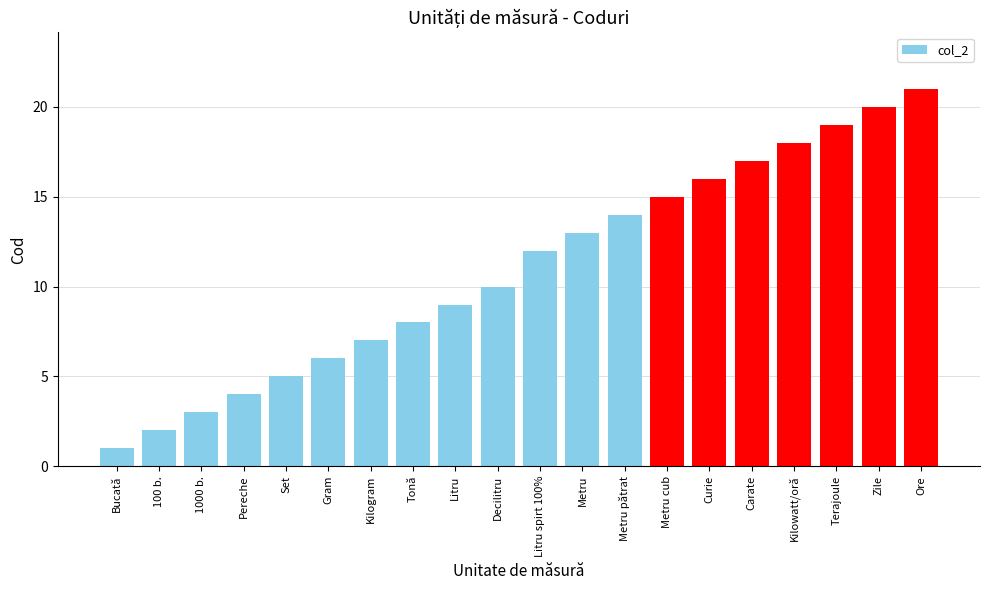

Reading left to right, what are all the values shown in this chart?

1	2	3	4	5	6	7	8	9	10	12	13	14	15	16	17	18	19	20	21